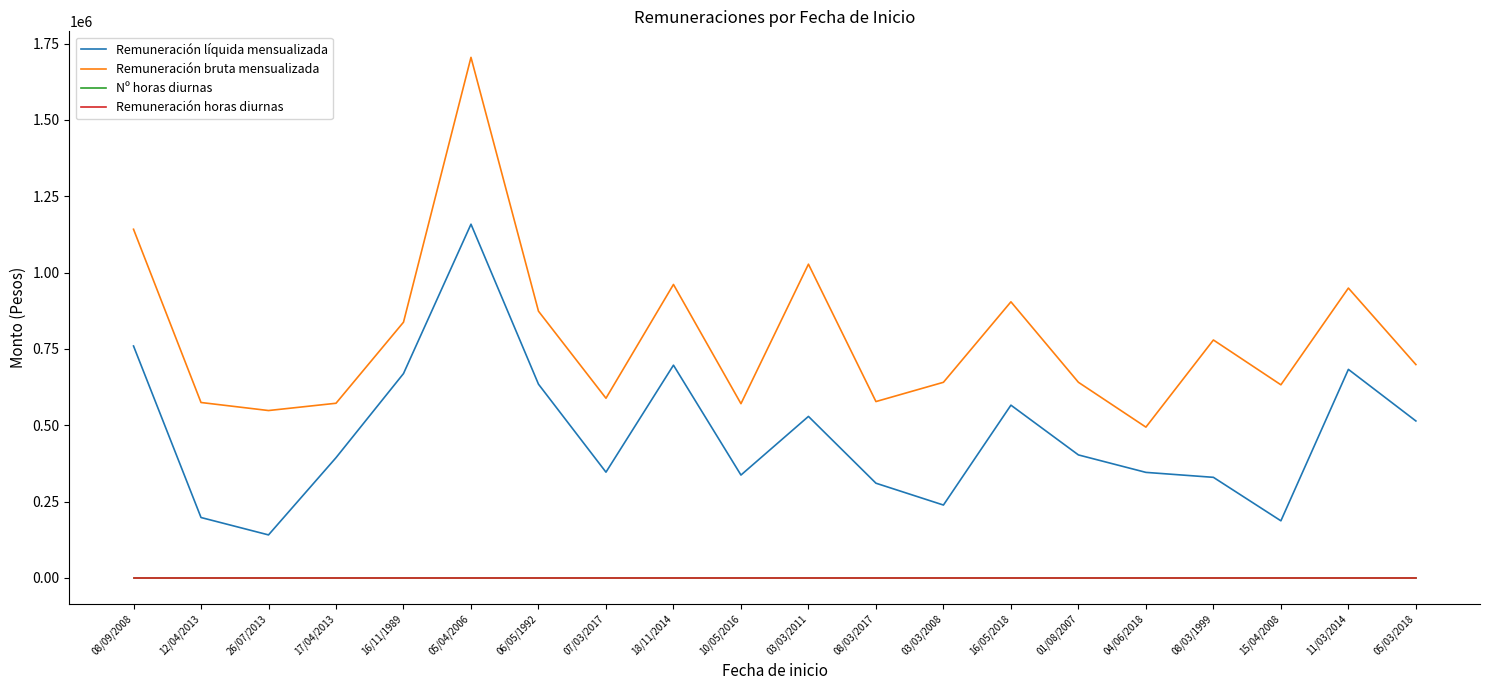

Does the chart have visible grid lines?

No